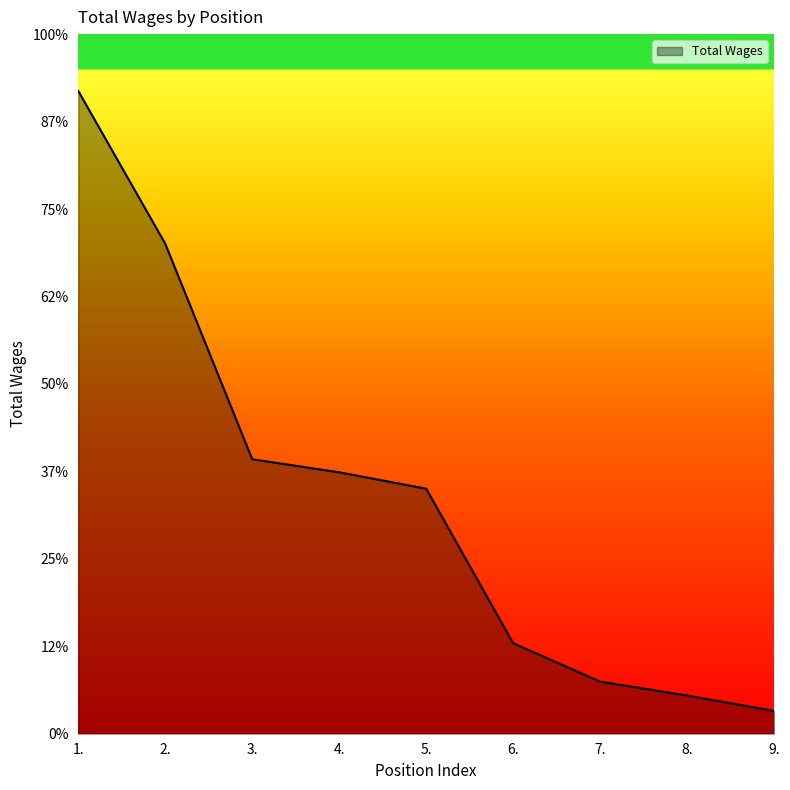

What position from the left is 8.?

8